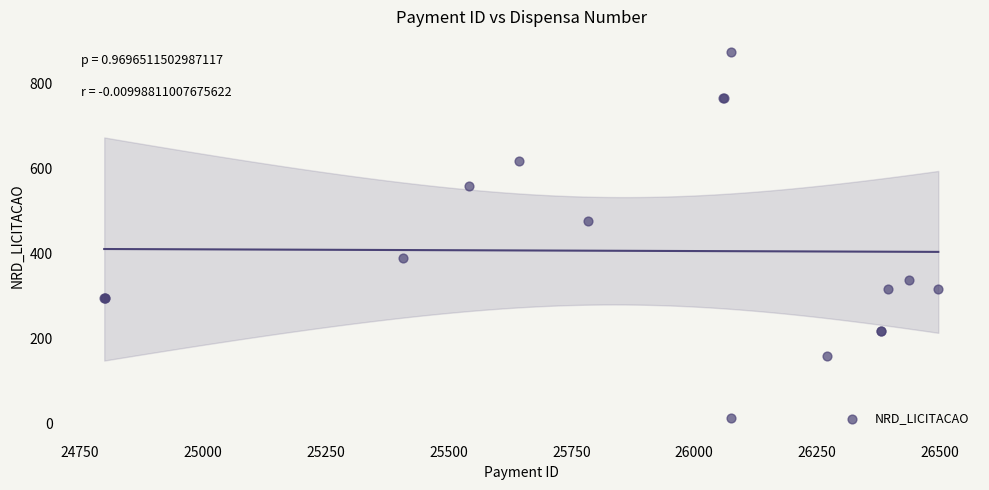

What Y value in the scatter plot is closest to 443?

476